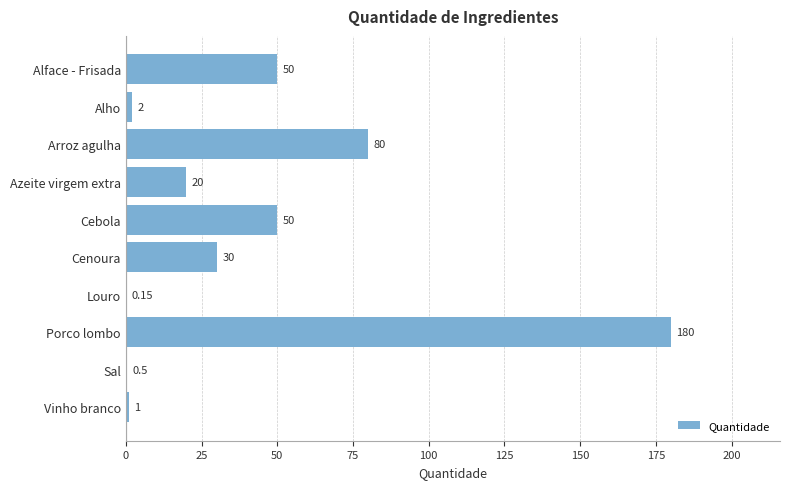

What is the change in value from Alho to Cenoura?

+28.0